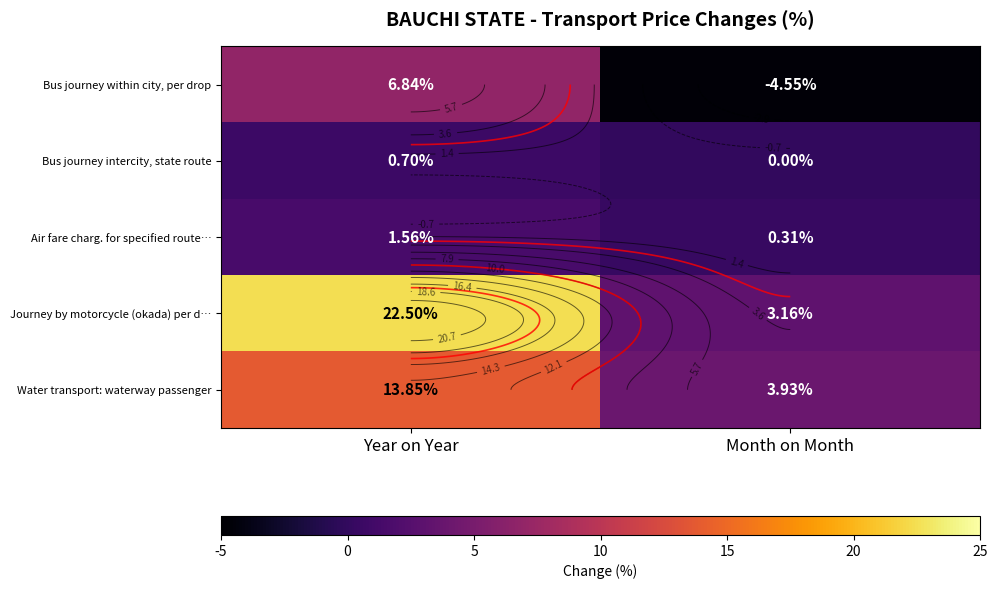

What is the lowest value of the Journey by motorcycle (okada) per d… series?

3.2